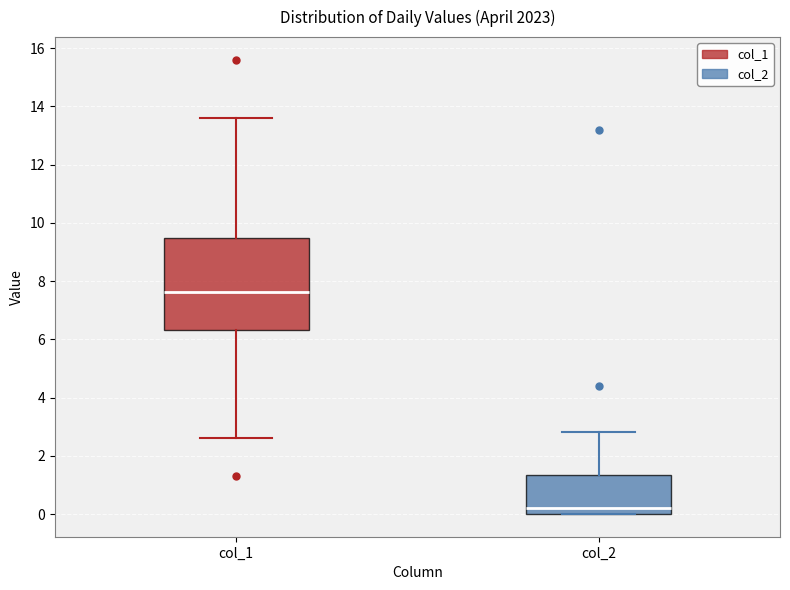

Reading left to right, read every box against the y-axis: the position of its median line, the range the box covers, and the ends of its whiskers. The values are not printed on the chart, so give them approximately, as read against the axis.

col_1: median 7.6, box 6.4 to 9.4, whiskers 2.6 to 13.6
col_2: median 0.2, box 0.0 to 1.4, whiskers 0.0 to 2.8